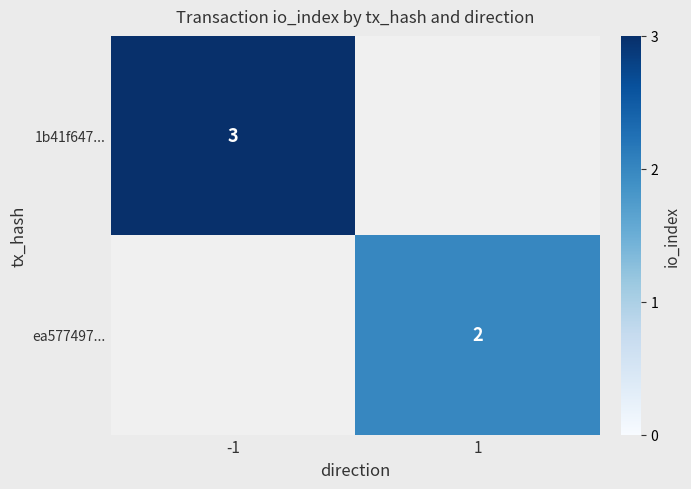

At which category does the chart reach its minimum across all series?

1